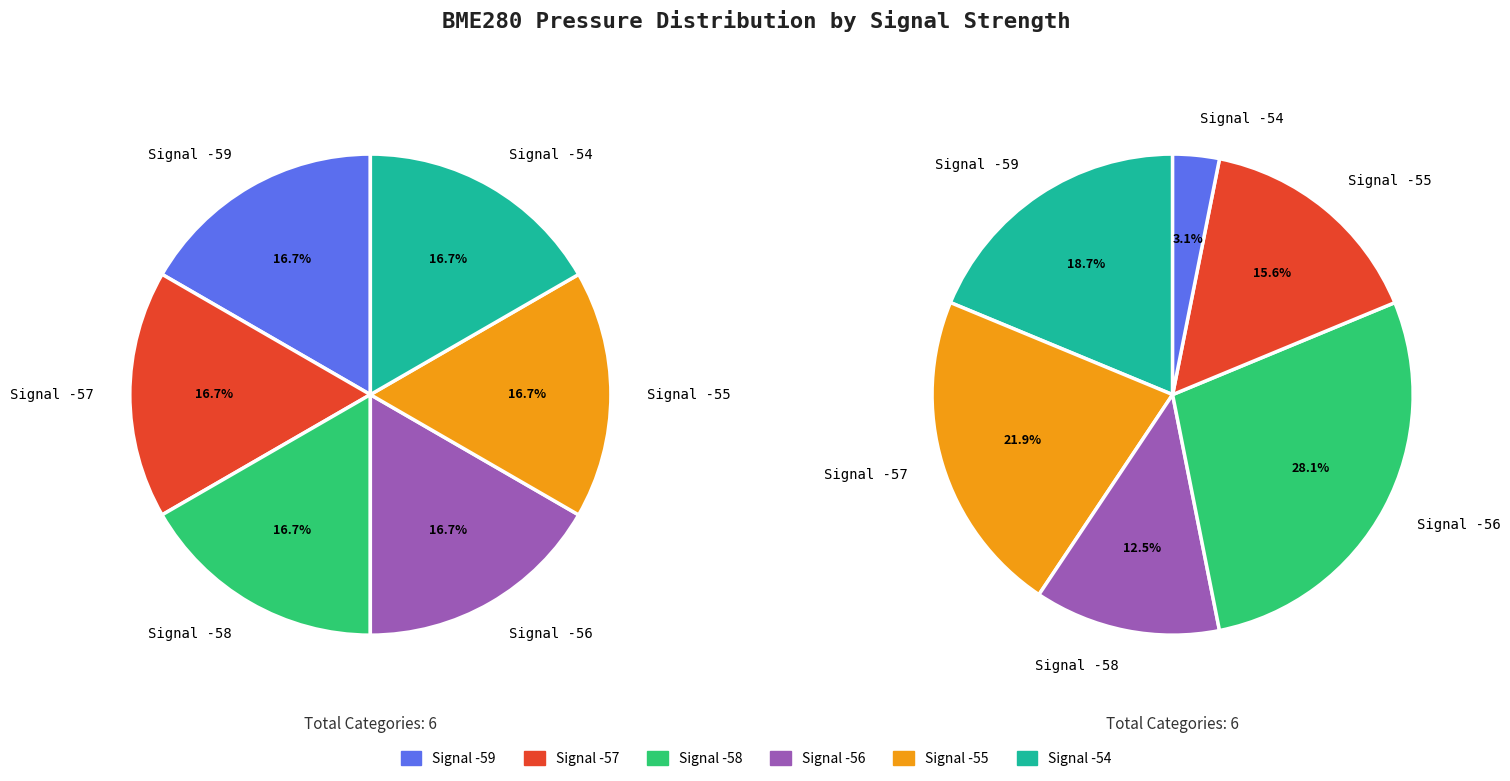

Approximately how many times larger is the value at Signal -59 compared to Signal -55?

1.0